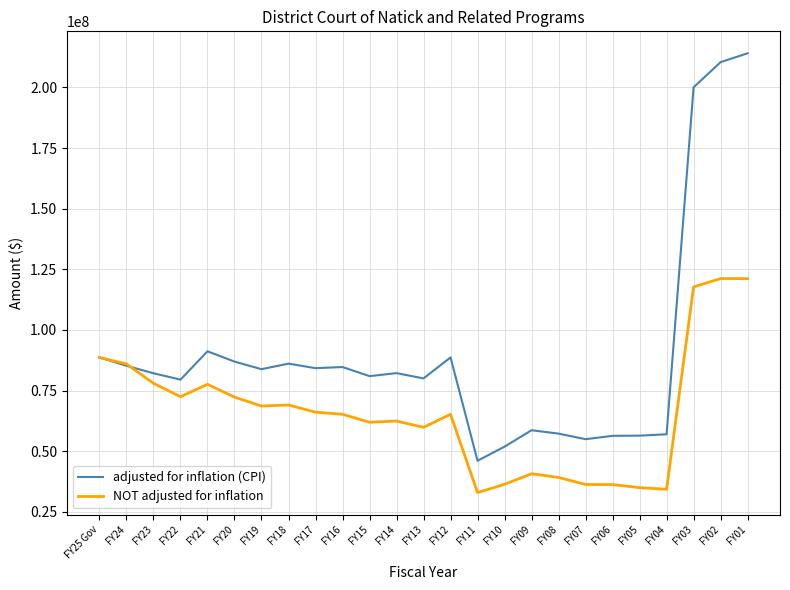

What is the difference between the adjusted for inflation (CPI) values at FY19 and FY21?

7372590